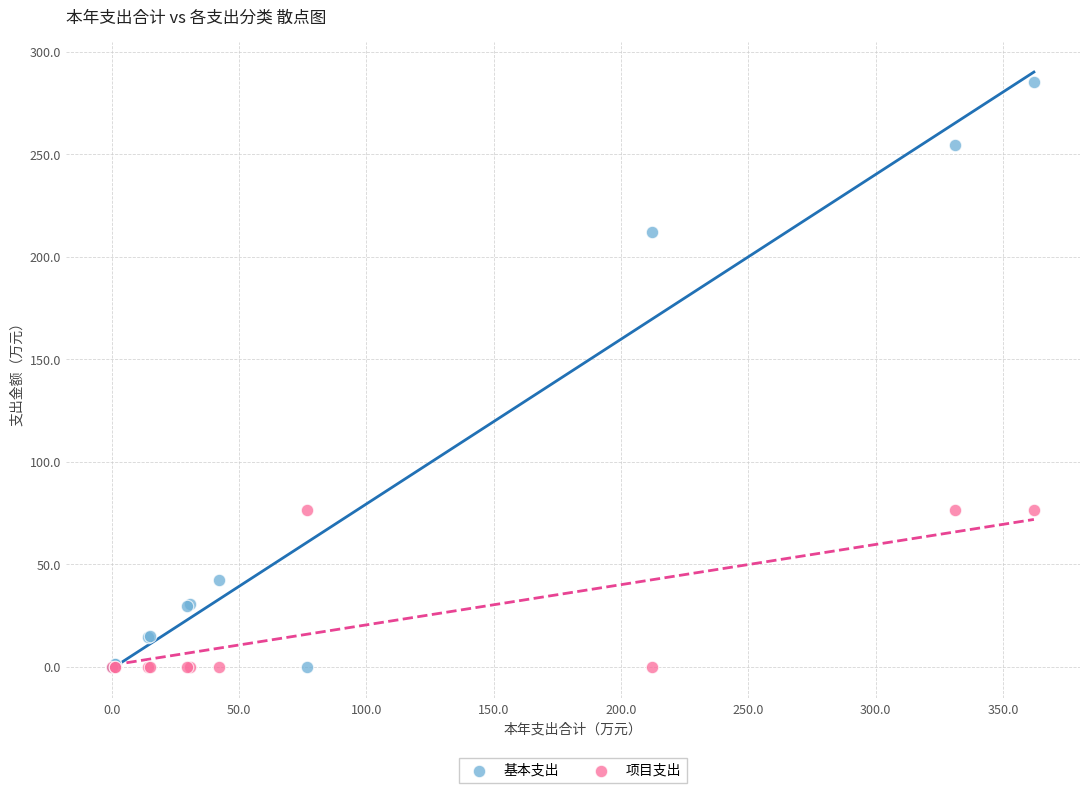

Which series reaches the maximum Y coordinate?

基本支出